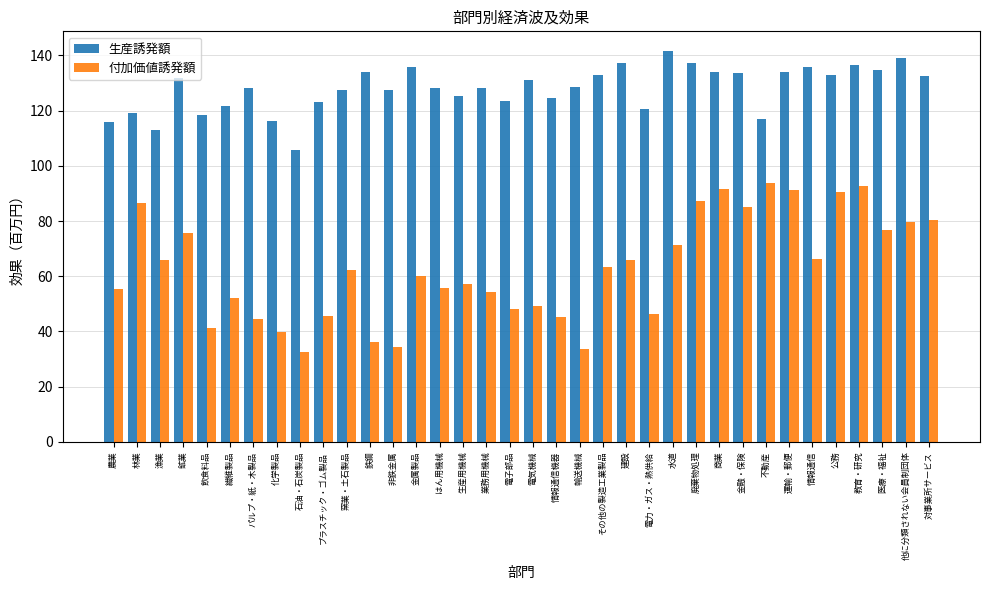

What is the difference between the maximum and second lowest values in the 生産誘発額 series?

28.6